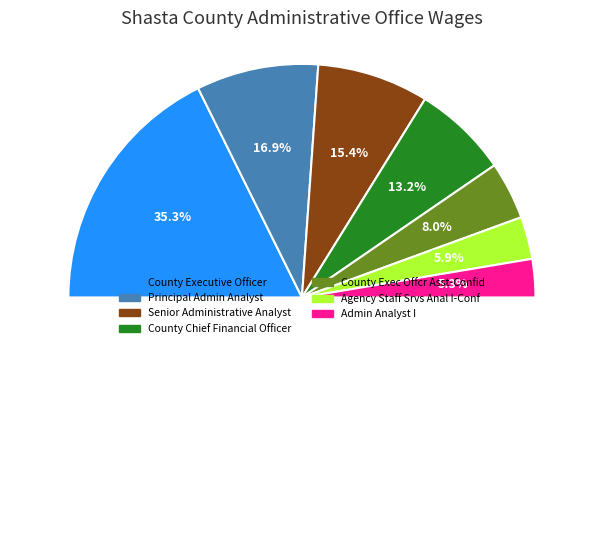

Is there any slice that represents more than half of the pie?

No